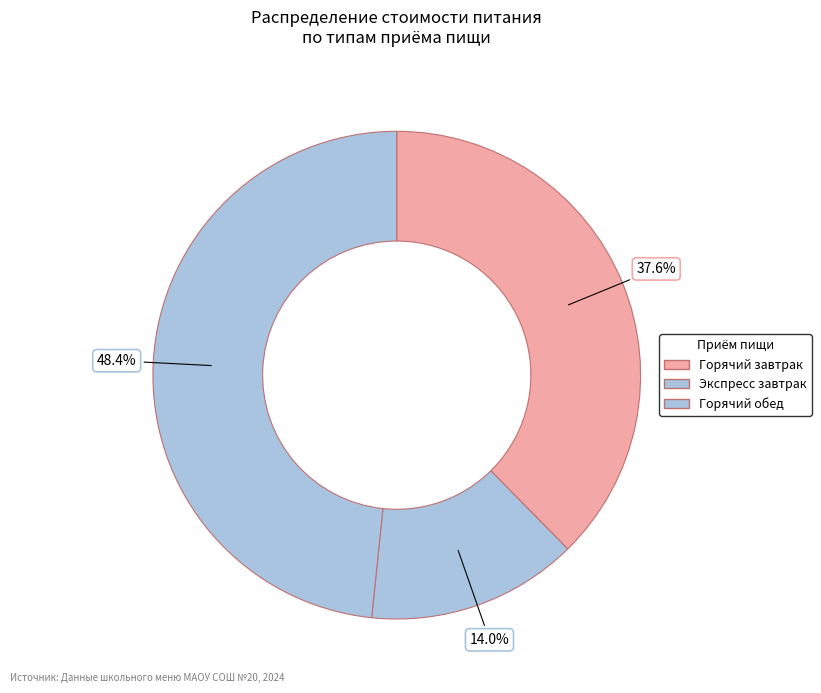

To the nearest percent, what is the difference between the Горячий обед and Экспресс завтрак slice percentages?

34%